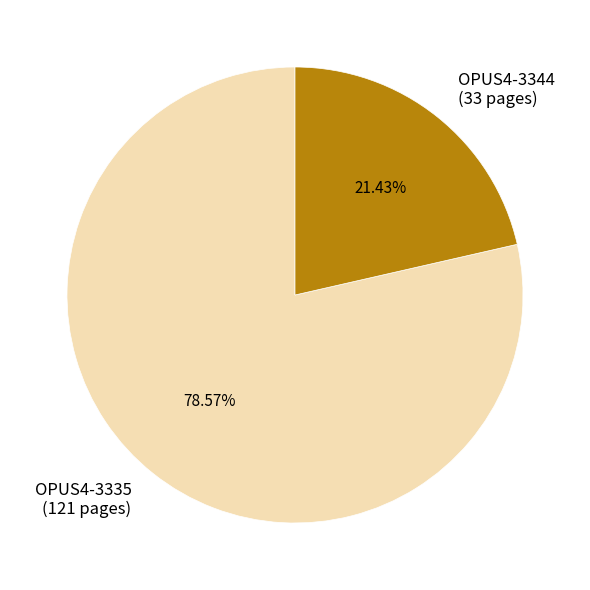

Is it true that OPUS4-3344 is 21% of the pie?

True